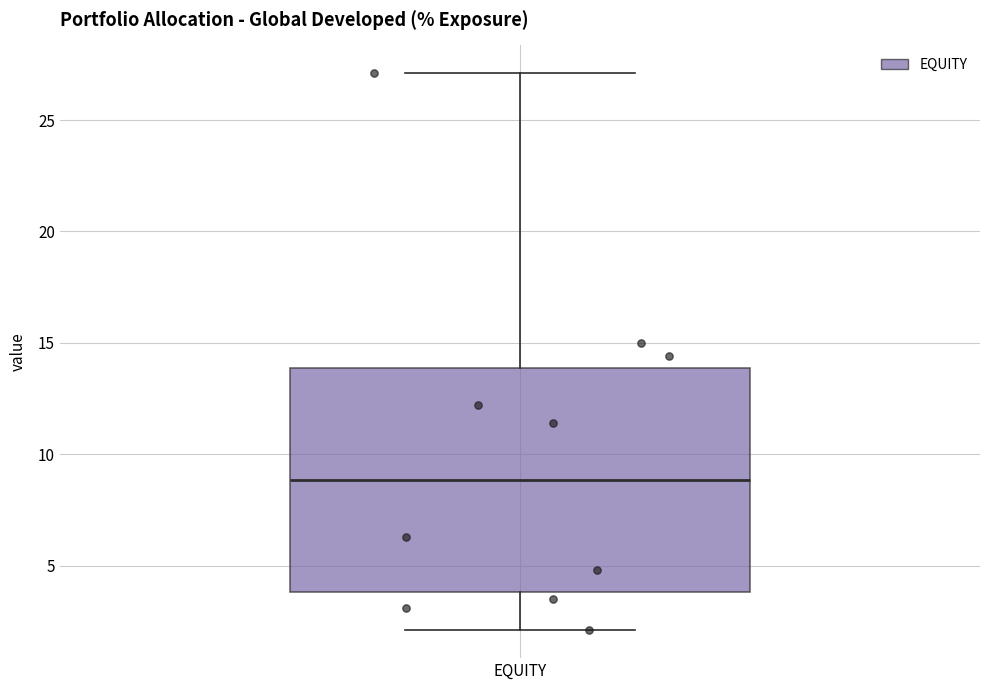

Read this box plot against the y-axis: the position of the median line, the range covered by the box, and the ends of both whiskers. The values are not printed on the chart, so give them approximately, as read against the axis.

median 9, box 4 to 14, whiskers 2 to 27